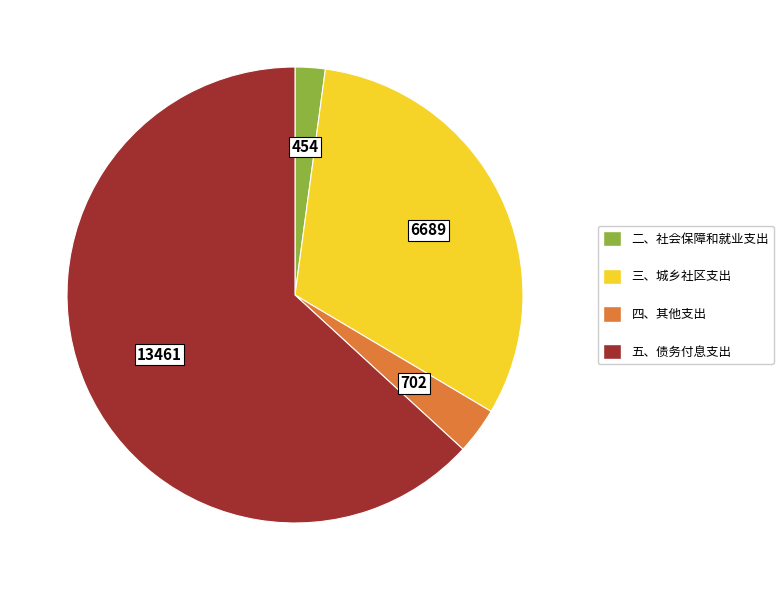

Is there any slice that represents more than half of the pie?

Yes